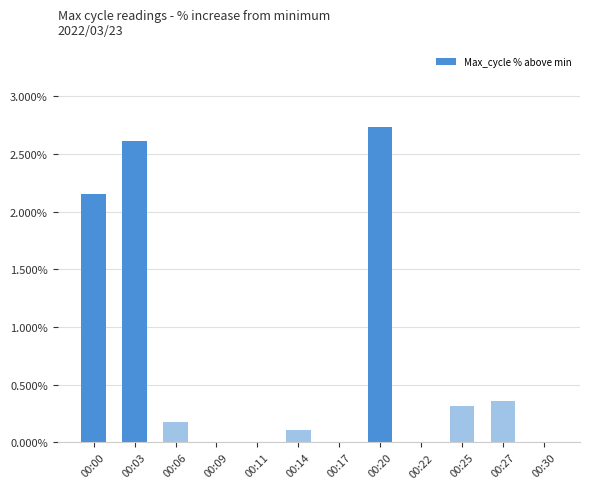

How many distinct data groups are displayed?

1